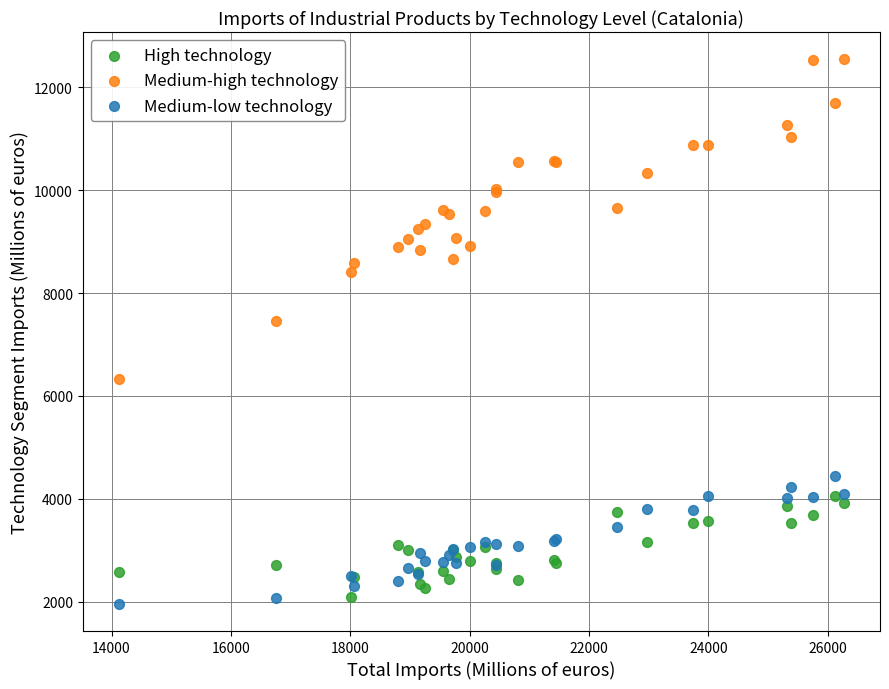

Across all series, what Y value is closest to 7253?

7461.7